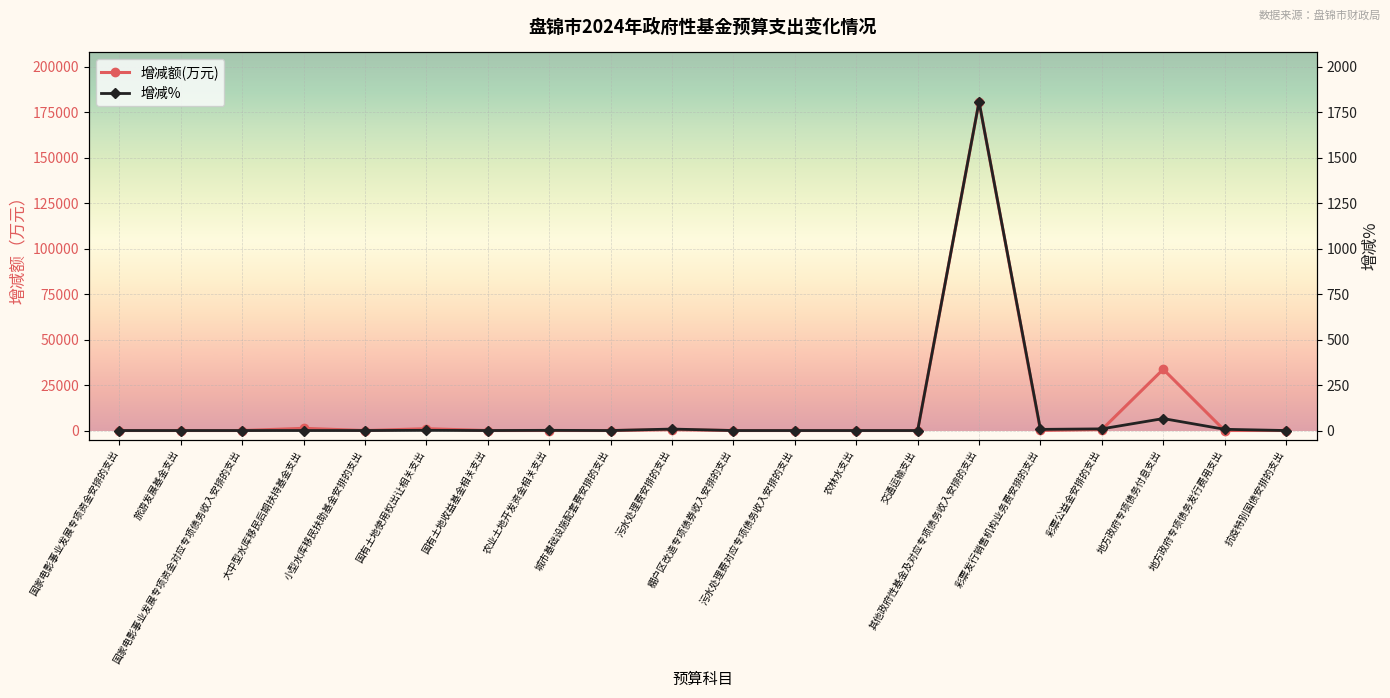

What is the average value of the 增减% series?

95.2